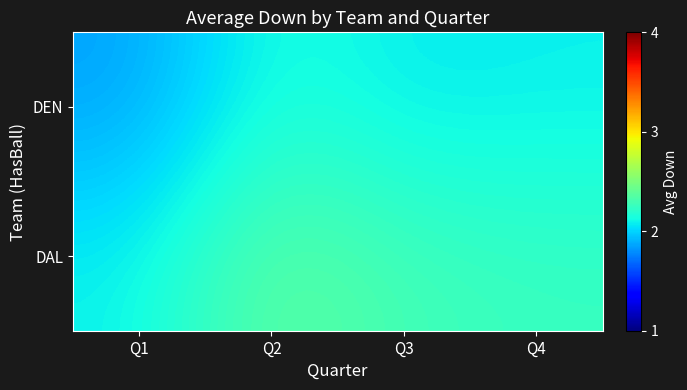

Reading left to right, list all the values displayed in this chart.

DEN: Q1=1.9	Q2=2.2	Q3=2.1	Q4=2.1
DAL: Q1=2.1	Q2=2.4	Q3=2.3	Q4=2.2